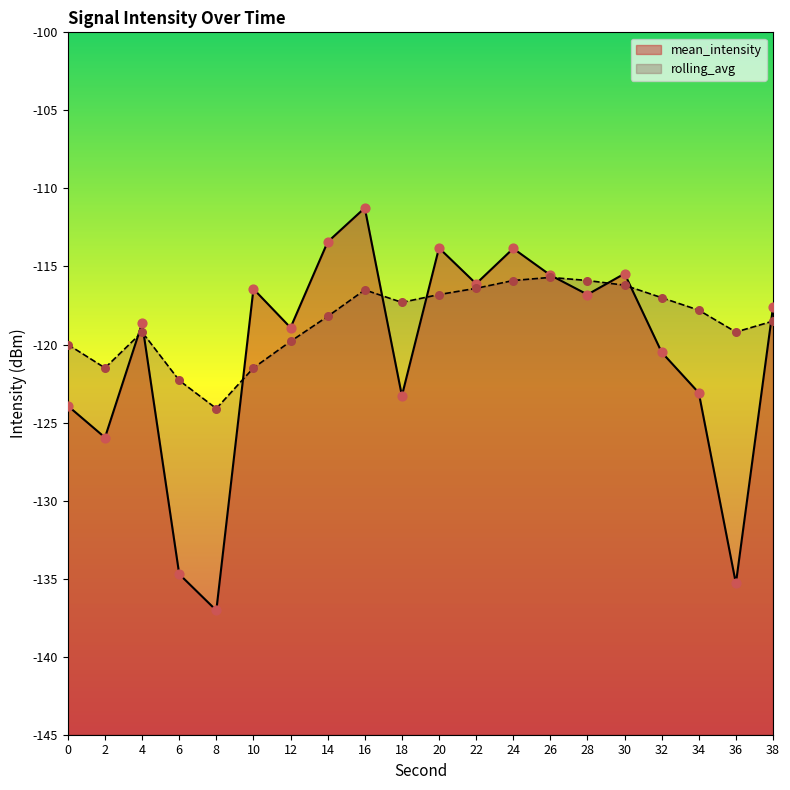

What is the total value across all series at 6?

-257.0